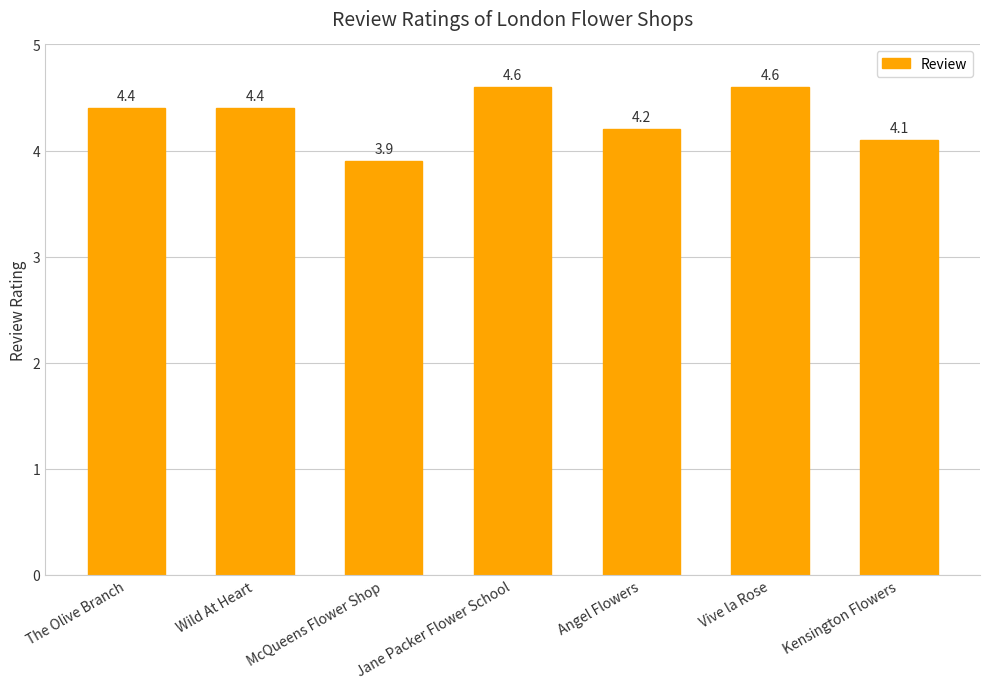

The chart shows a value of 3.9 at McQueens Flower Shop. True or false?

True